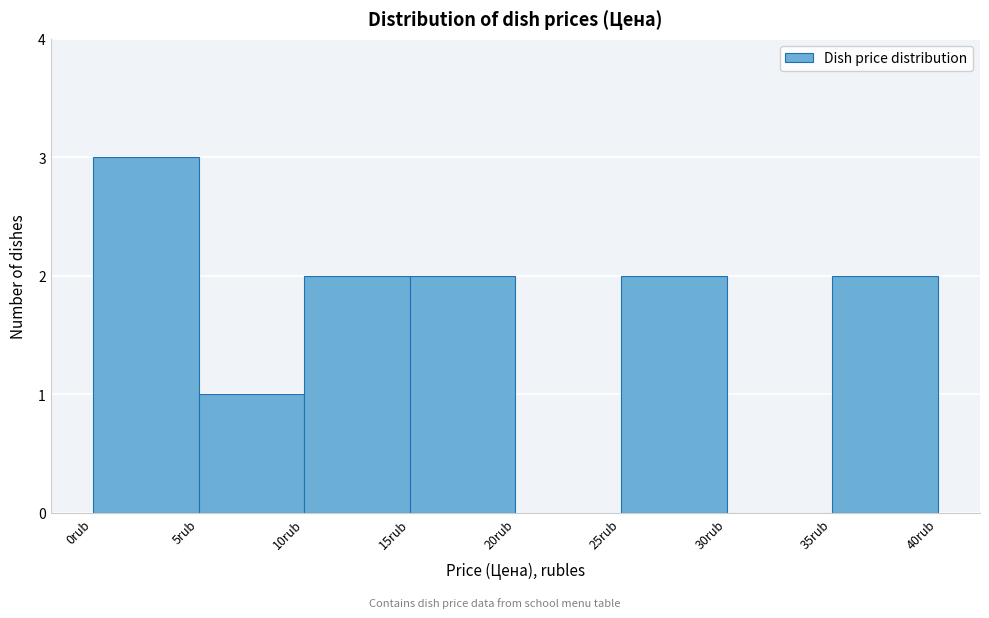

Reading left to right, transcribe this chart: for each bar, give the range it covers on the x-axis and its height. The values are not printed on the chart, so give them approximately, as read against the axis.

0 to 5: 3
5 to 10: 1
10 to 15: 2
15 to 20: 2
20 to 25: 0
25 to 30: 2
30 to 35: 0
35 to 40: 2